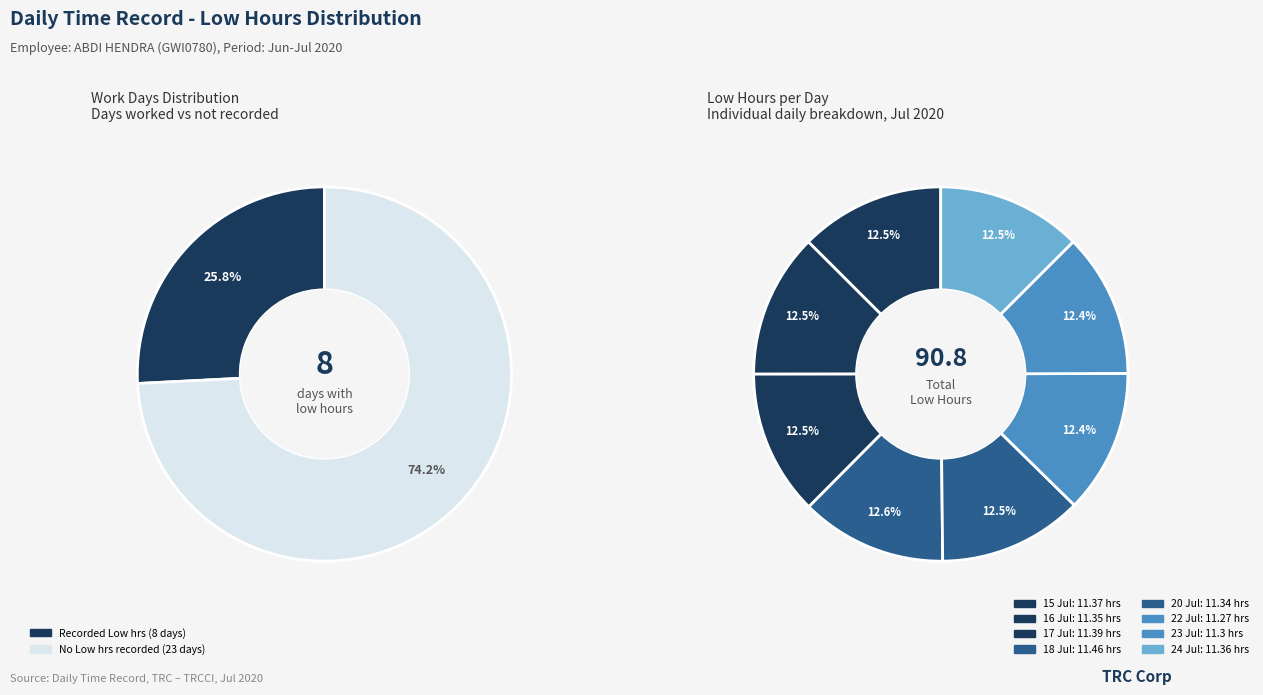

To the nearest percent, what percentage of the pie is 15 Jul?

13%